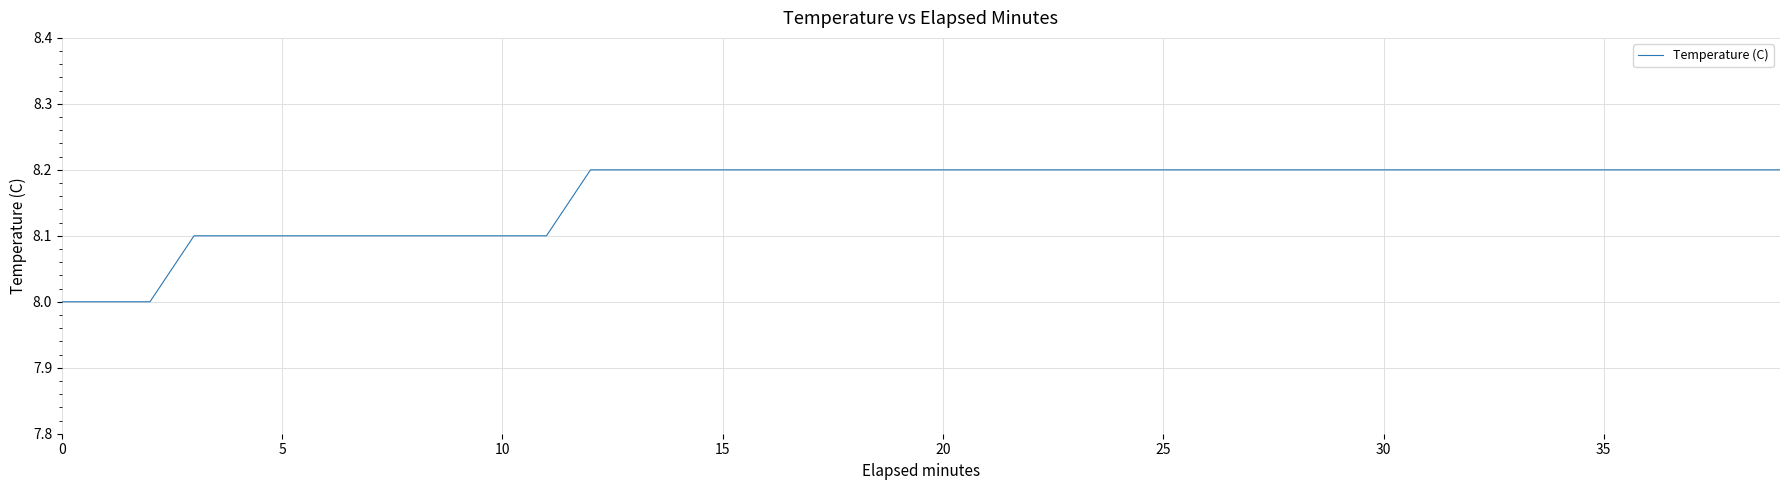

What is the smallest value displayed?

8.0